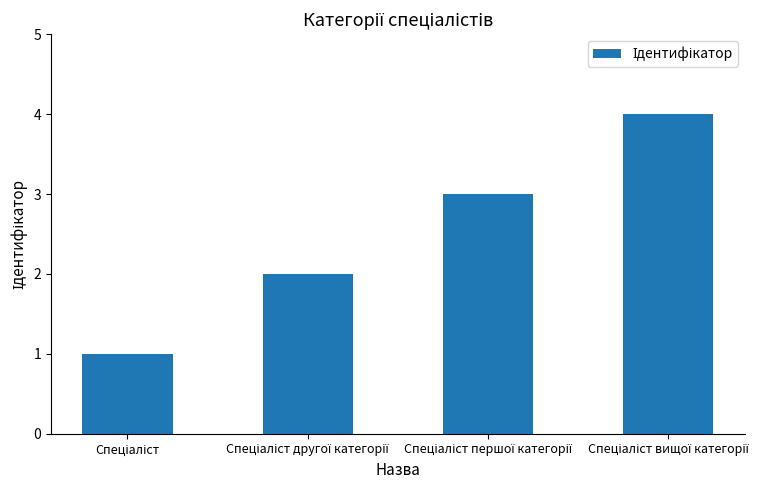

What is the difference between the maximum and minimum values?

3